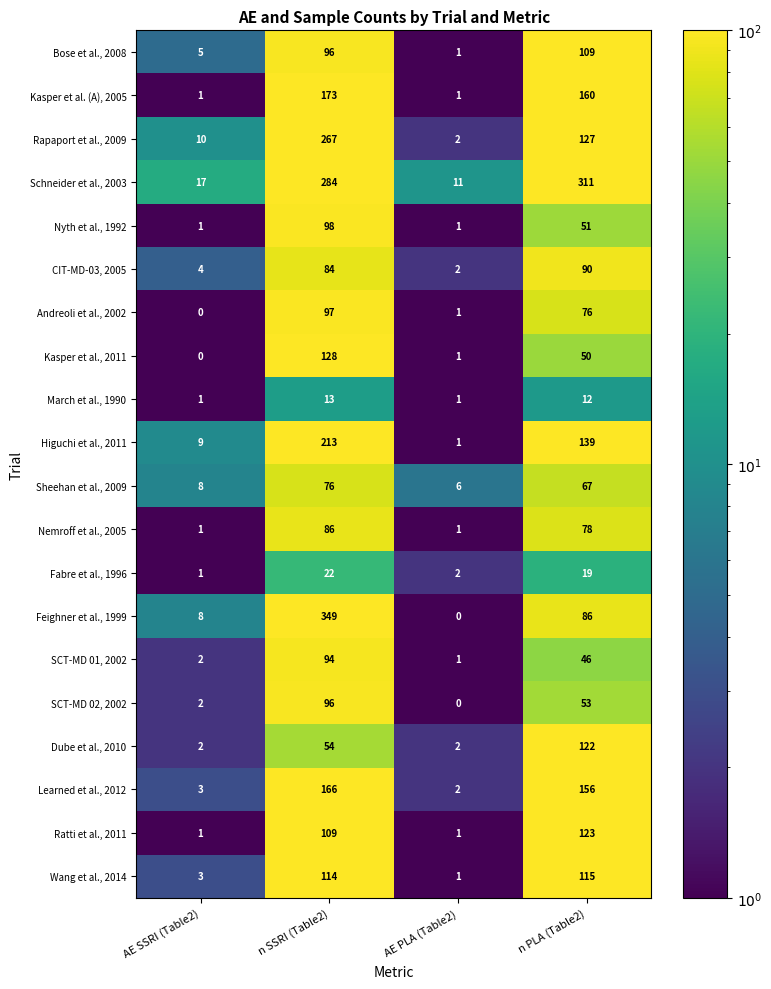

At which category is the sum across all series the highest?

n SSRI (Table2)